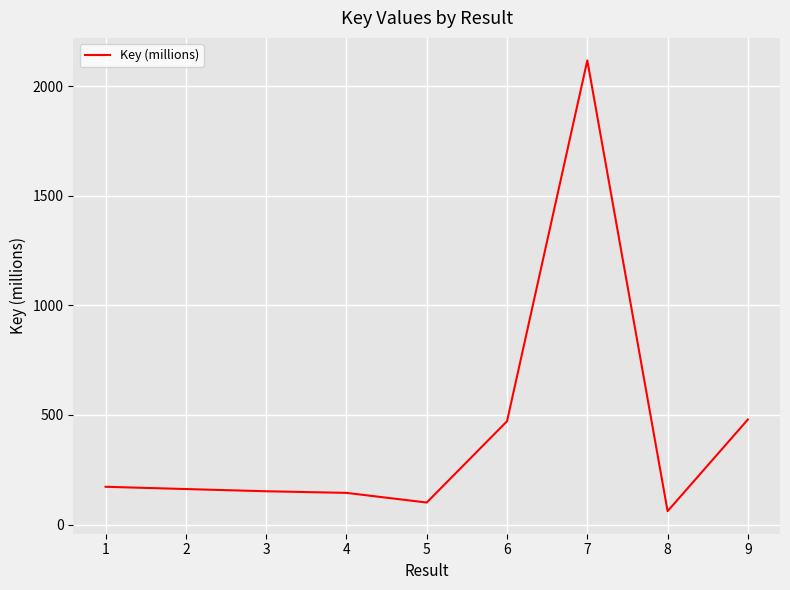

Is it true that the value at 7 is 2799.1?

False